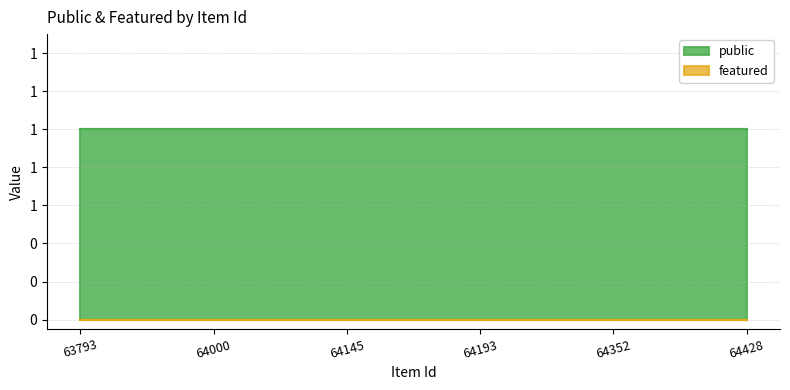

At which label is featured closest to 0?

63793